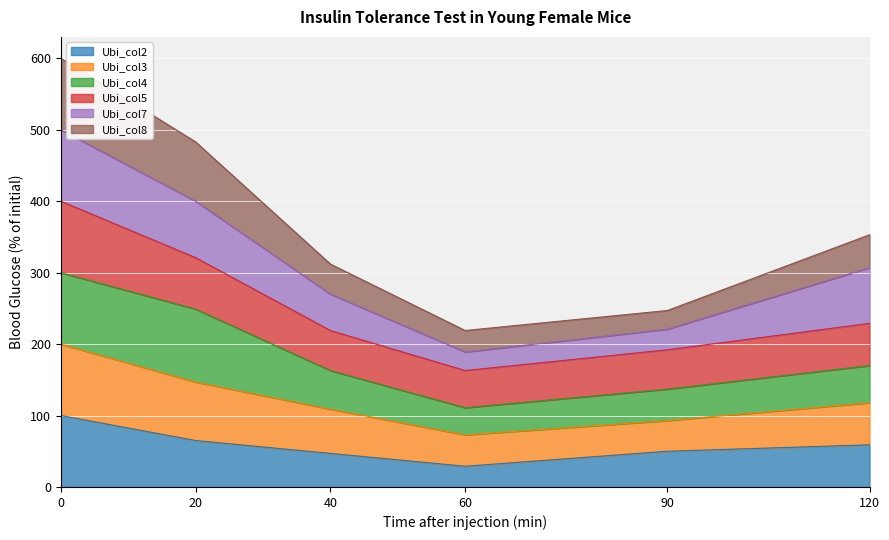

The value of Ubi_col2 at 90 is 50. True or false?

True